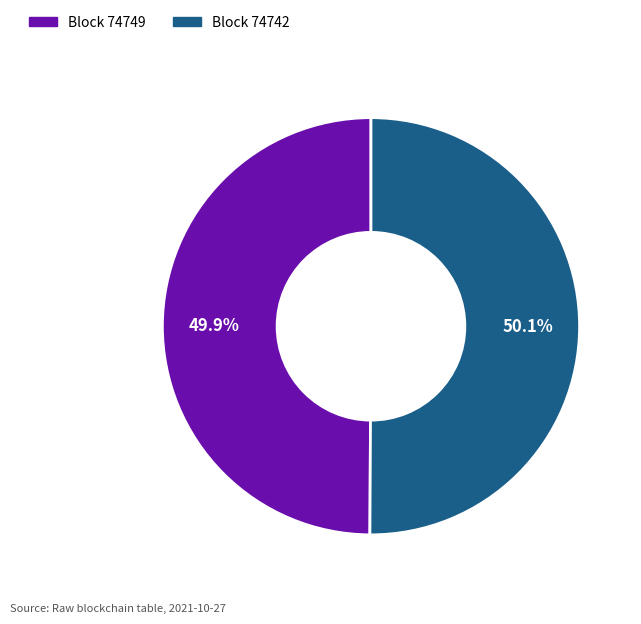

Is there a majority slice in this chart?

Yes